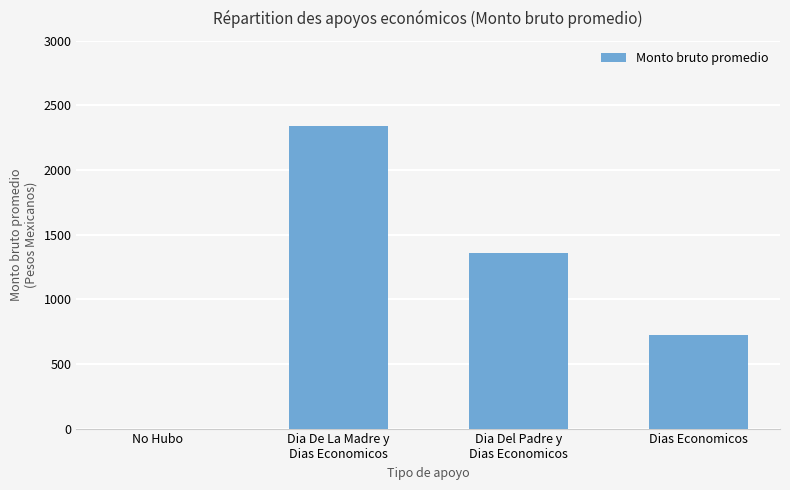

Is it true that the value at Dia Del Padre y
Dias Economicos is 1360.2?

True